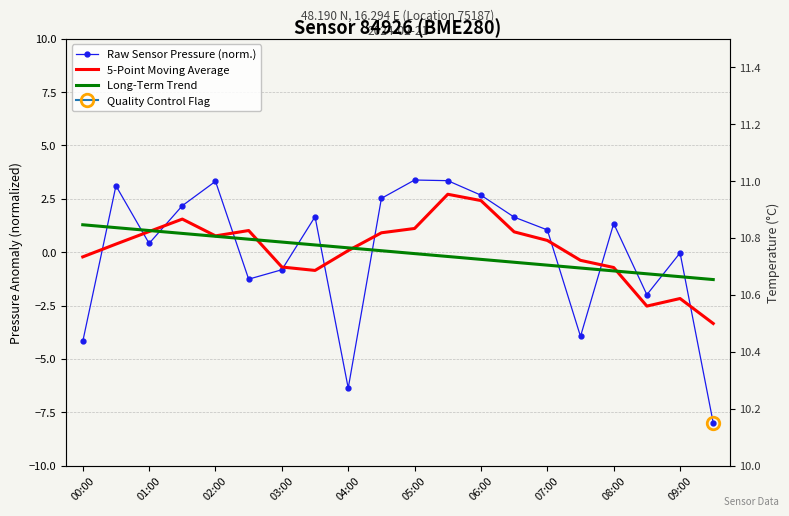

Is the value of Long-Term Trend at 01:00 greater than the value of 5-Point Moving Average at 04:00?

Yes